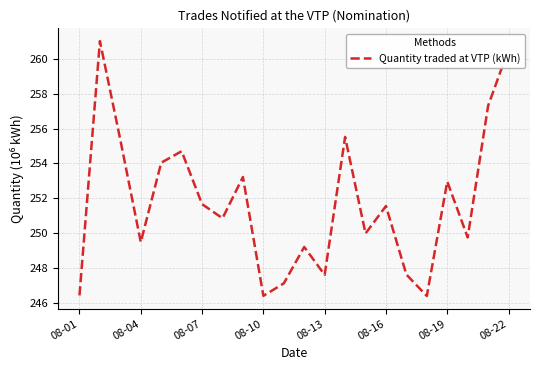

What is the smallest value displayed?

246.4